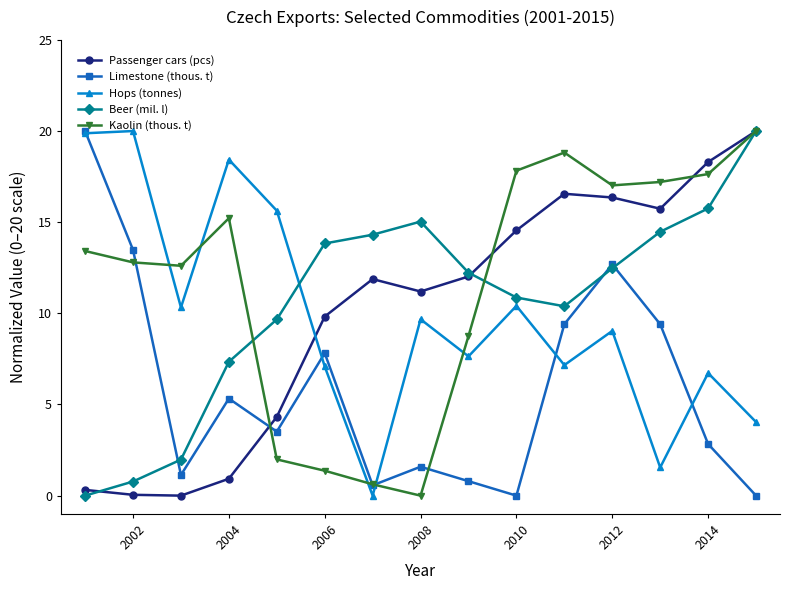

How many interior local valleys does the Hops (tonnes) series have?

5